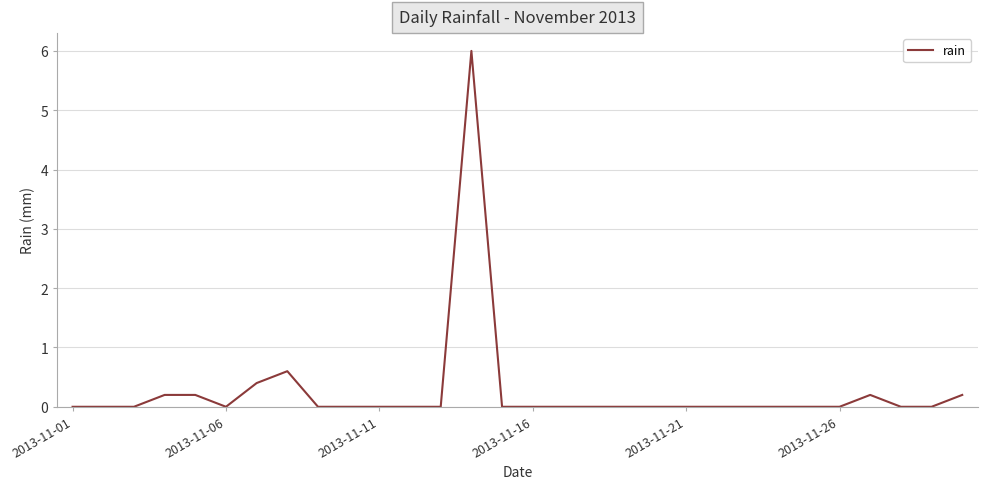

What is the maximum value shown in the chart?

6.0